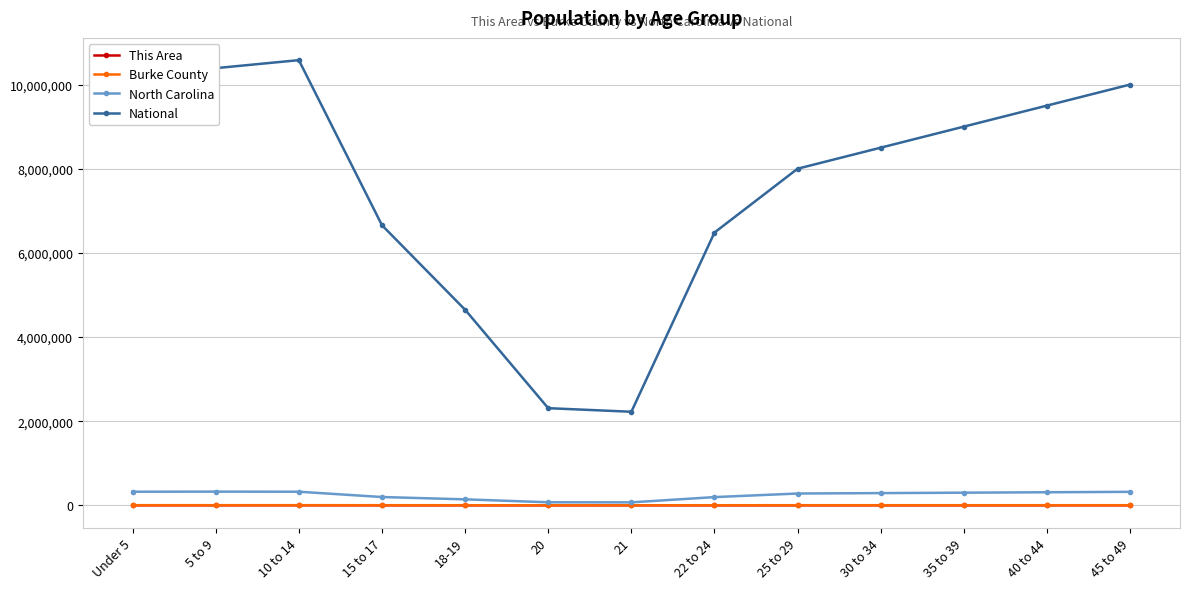

How many lines are shown in the chart?

4